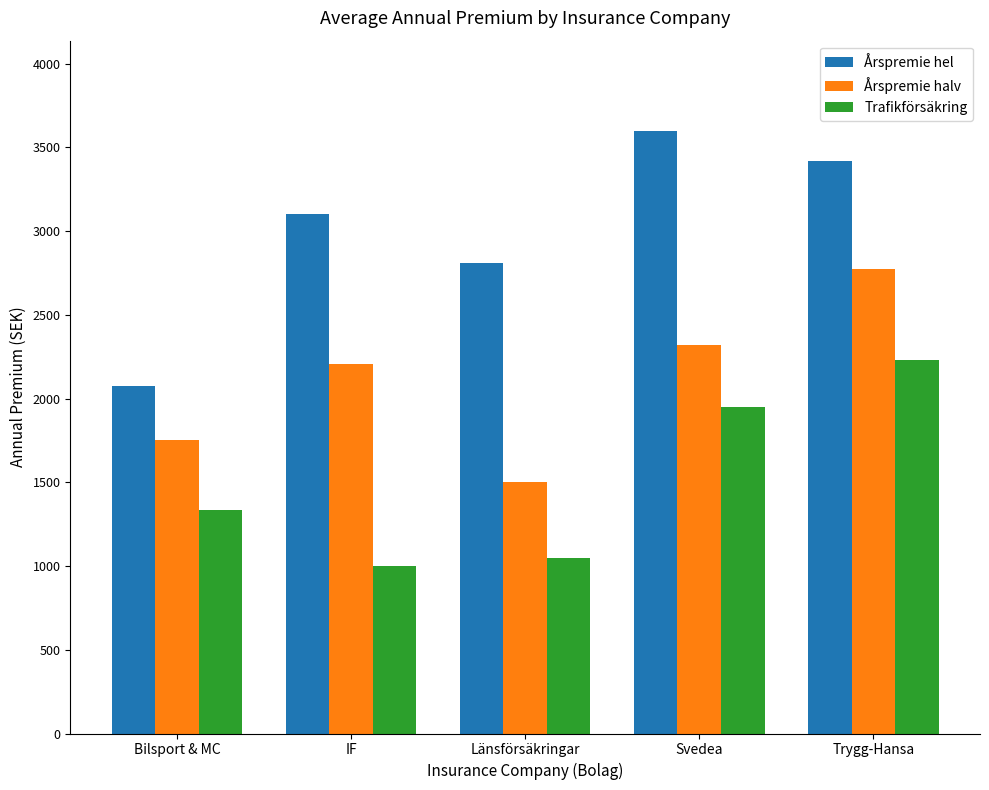

Reading right to left, transcribe all the data shown in this chart.

Årspremie hel: 3419	3598	2810	3103	2078
Årspremie halv: 2773	2320	1502	2204	1753
Trafikförsäkring: 2231	1951	1051	999	1337